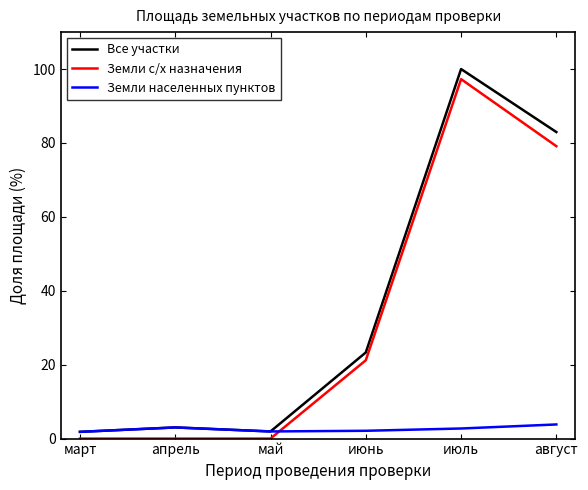

Which series changed the most between апрель and август?

Все участки